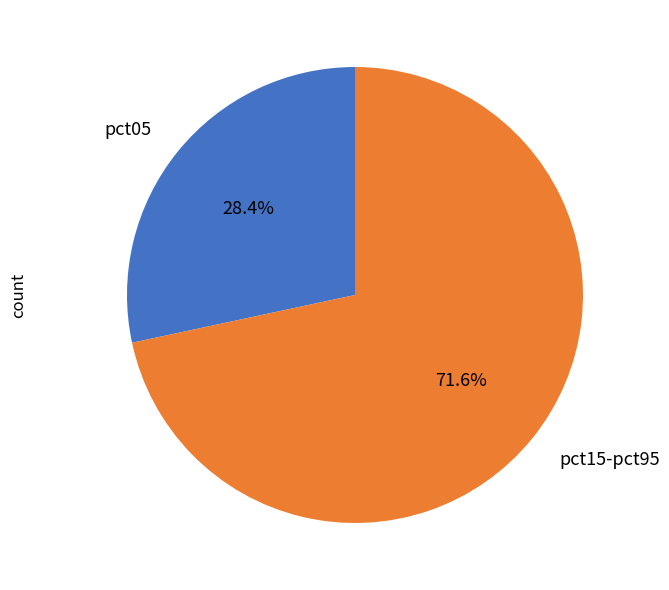

What percentage do pct15-pct95 and pct05 together represent?

100.0%